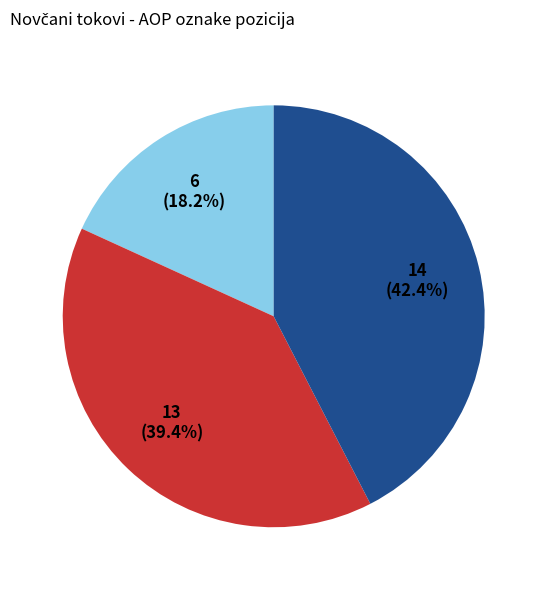

Does any single category account for the majority?

No